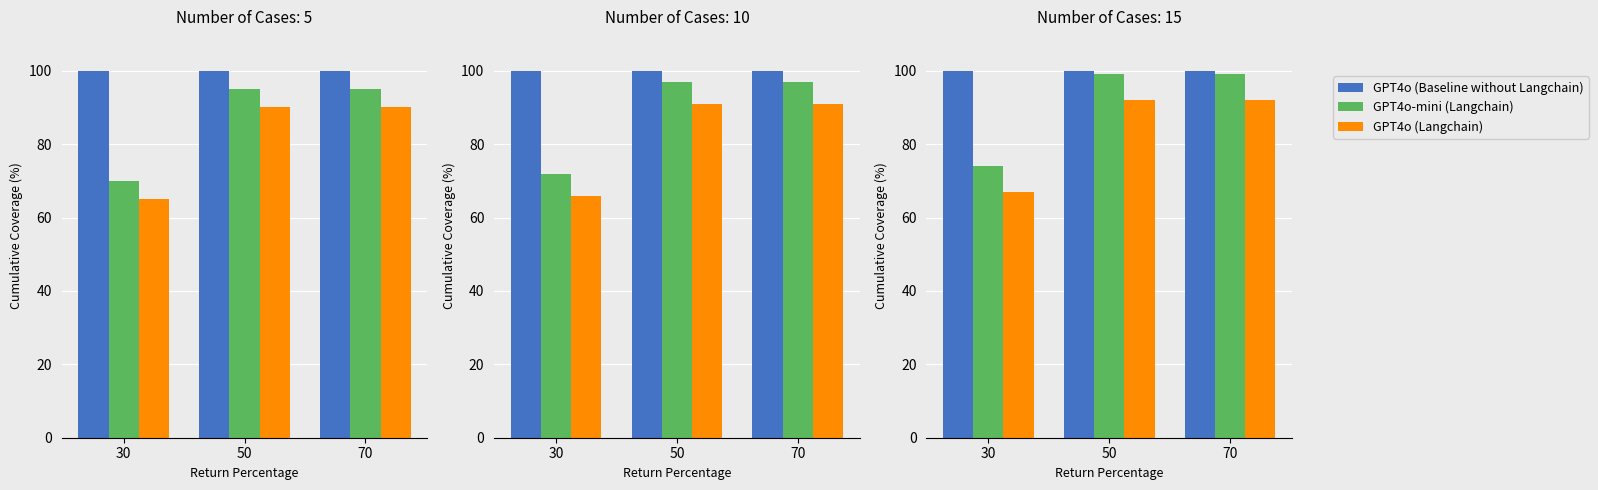

What is the lowest value of the GPT4o (Baseline without Langchain) series?

100